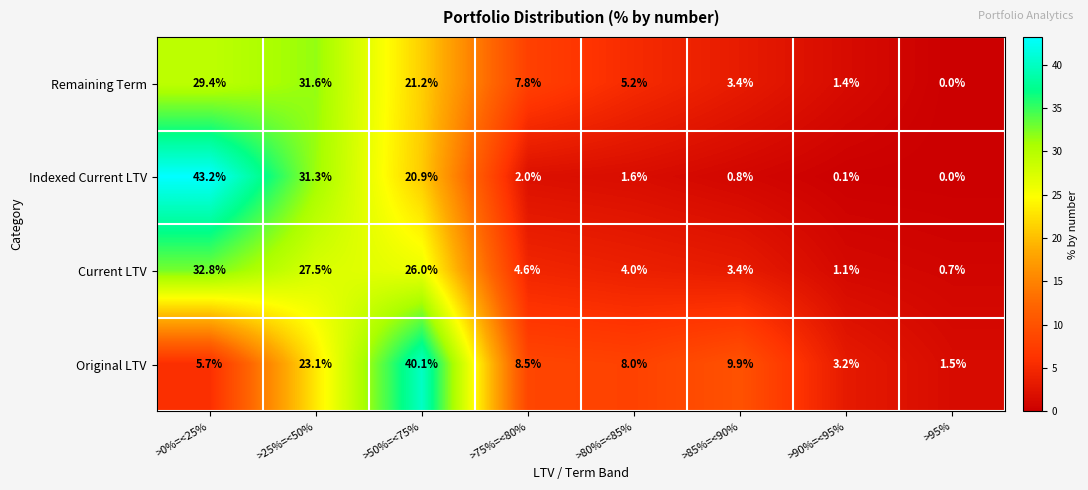

Rank the series at >25%=<50% from highest to lowest value.

Remaining Term, Indexed Current LTV, Current LTV, Original LTV